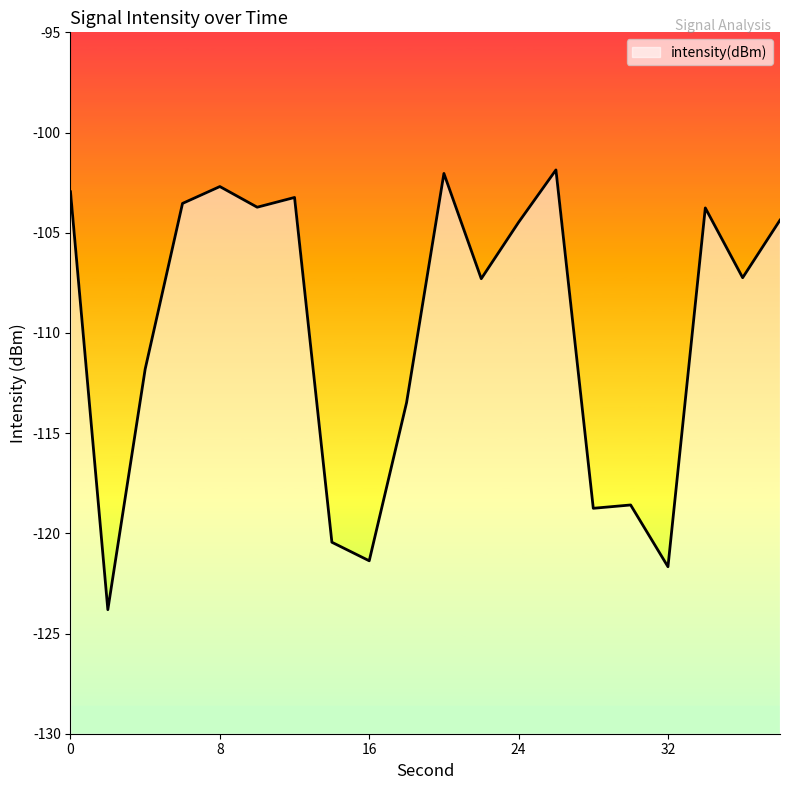

Which label corresponds to the smallest value in the chart?

2